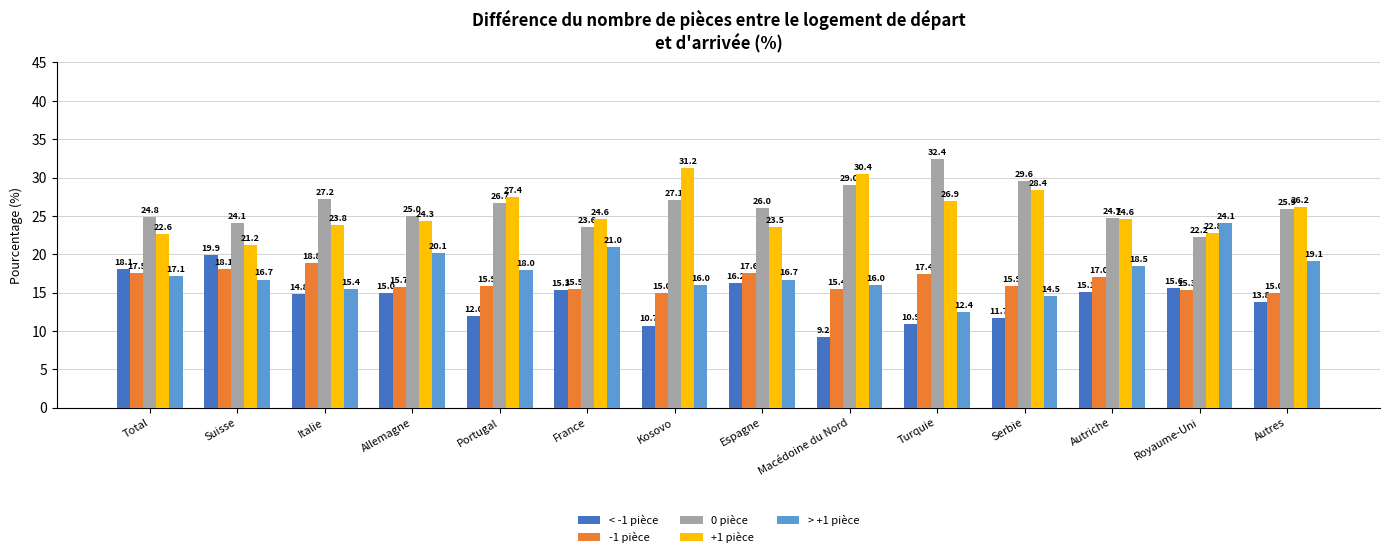

Reading right to left, what are all the values shown in this chart?

< -1 pièce: Autres=13.8	Royaume-Uni=15.6	Autriche=15.1	Serbie=11.7	Turquie=10.9	Macédoine du Nord=9.2	Espagne=16.2	Kosovo=10.7	France=15.3	Portugal=12.0	Allemagne=15.0	Italie=14.8	Suisse=19.9	Total=18.1
-1 pièce: Autres=15.0	Royaume-Uni=15.3	Autriche=17.0	Serbie=15.9	Turquie=17.4	Macédoine du Nord=15.4	Espagne=17.6	Kosovo=15.0	France=15.5	Portugal=15.9	Allemagne=15.7	Italie=18.8	Suisse=18.1	Total=17.5
0 pièce: Autres=25.9	Royaume-Uni=22.2	Autriche=24.7	Serbie=29.6	Turquie=32.4	Macédoine du Nord=29.0	Espagne=26.0	Kosovo=27.1	France=23.6	Portugal=26.7	Allemagne=25.0	Italie=27.2	Suisse=24.1	Total=24.8
+1 pièce: Autres=26.2	Royaume-Uni=22.8	Autriche=24.6	Serbie=28.4	Turquie=26.9	Macédoine du Nord=30.4	Espagne=23.5	Kosovo=31.2	France=24.6	Portugal=27.4	Allemagne=24.3	Italie=23.8	Suisse=21.2	Total=22.6
> +1 pièce: Autres=19.1	Royaume-Uni=24.1	Autriche=18.5	Serbie=14.5	Turquie=12.4	Macédoine du Nord=16.0	Espagne=16.7	Kosovo=16.0	France=21.0	Portugal=18.0	Allemagne=20.1	Italie=15.4	Suisse=16.7	Total=17.1